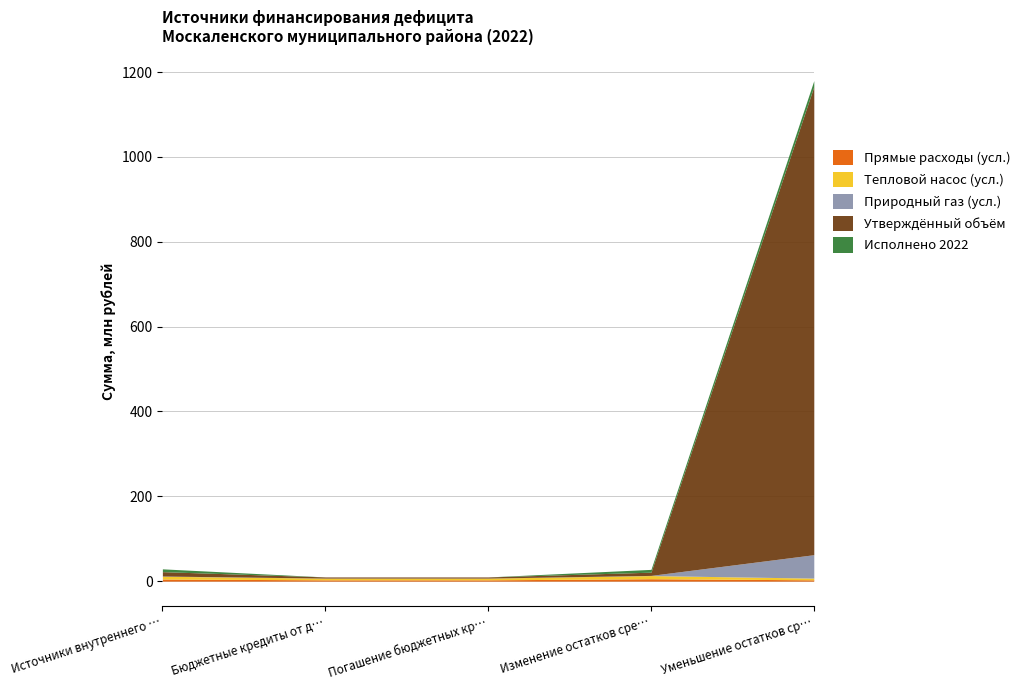

At which category is the sum across all series the highest?

Уменьшение остатков ср…